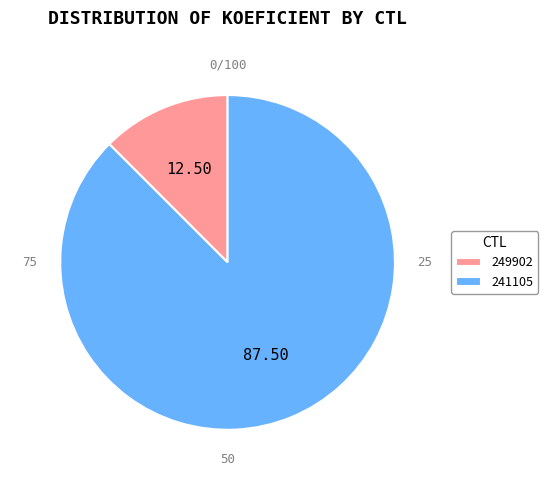

Which has a higher value, 241105 or 249902?

241105